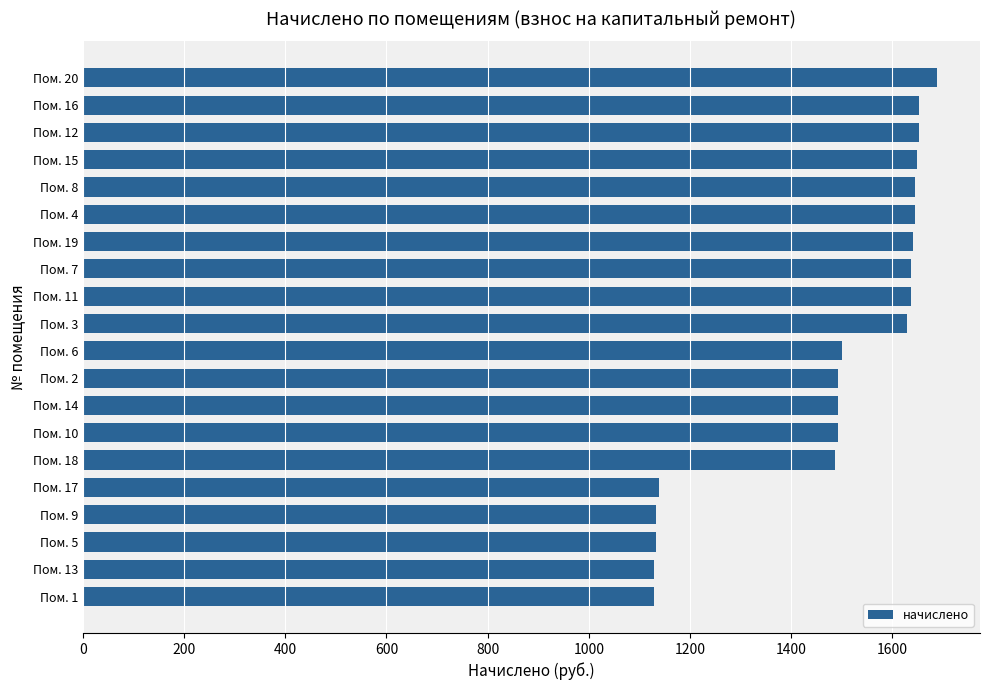

Approximately how many times larger is the value at Пом. 16 compared to Пом. 9?

1.5